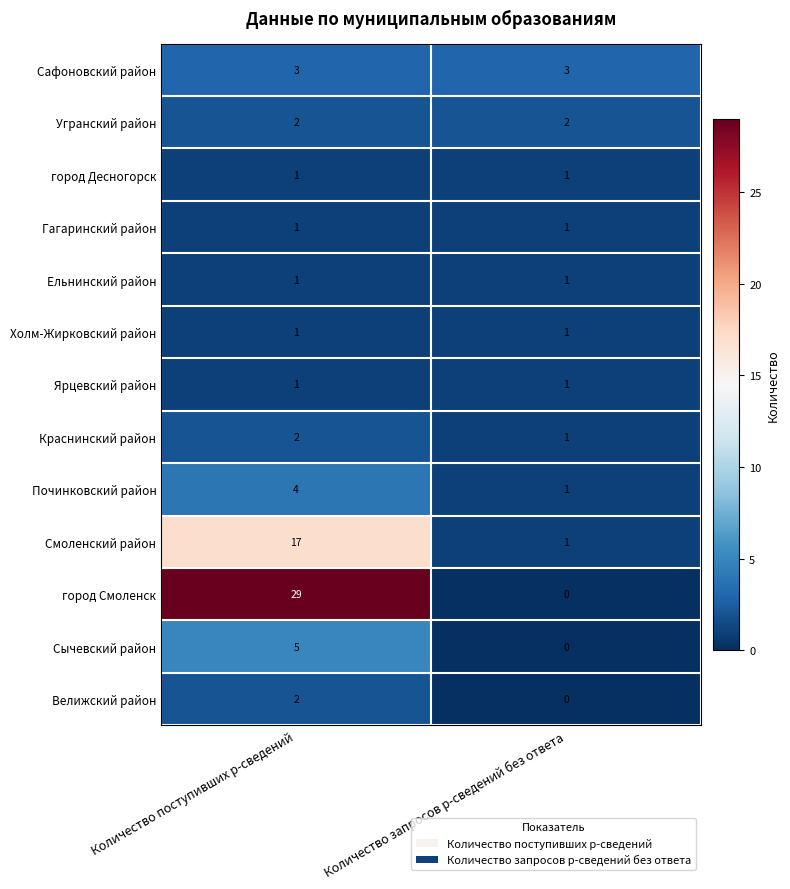

Which series has the widest spread of values?

город Смоленск